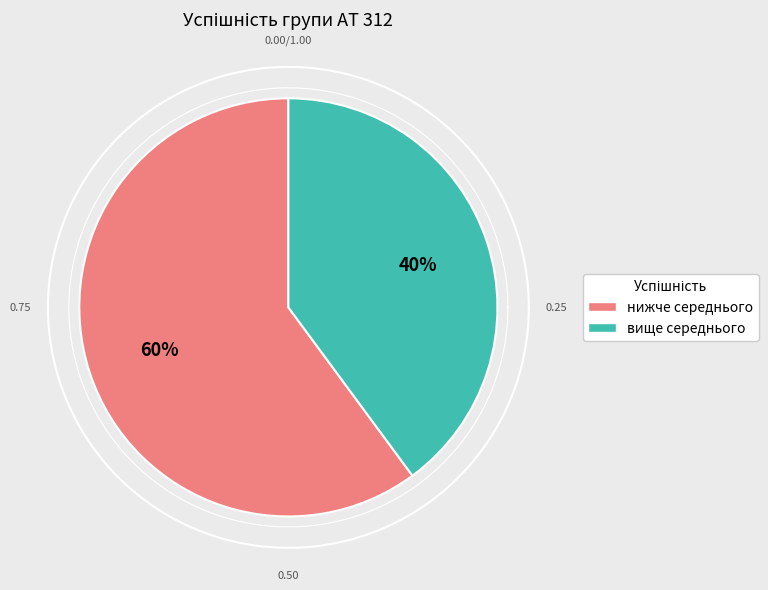

Is there any slice that represents more than half of the pie?

No